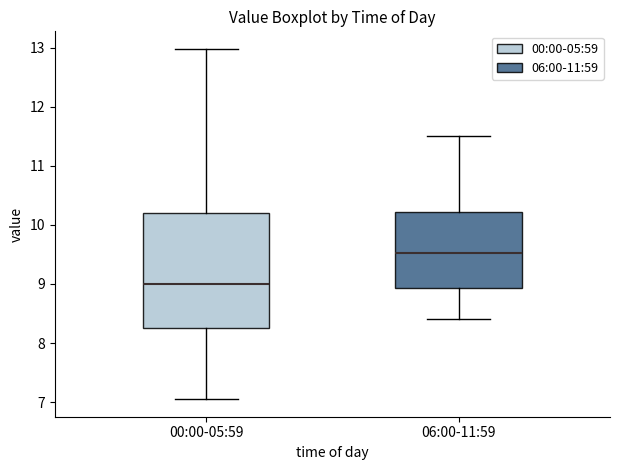

Comparing the boxes themselves (not the whiskers), which one is the tallest?

00:00-05:59